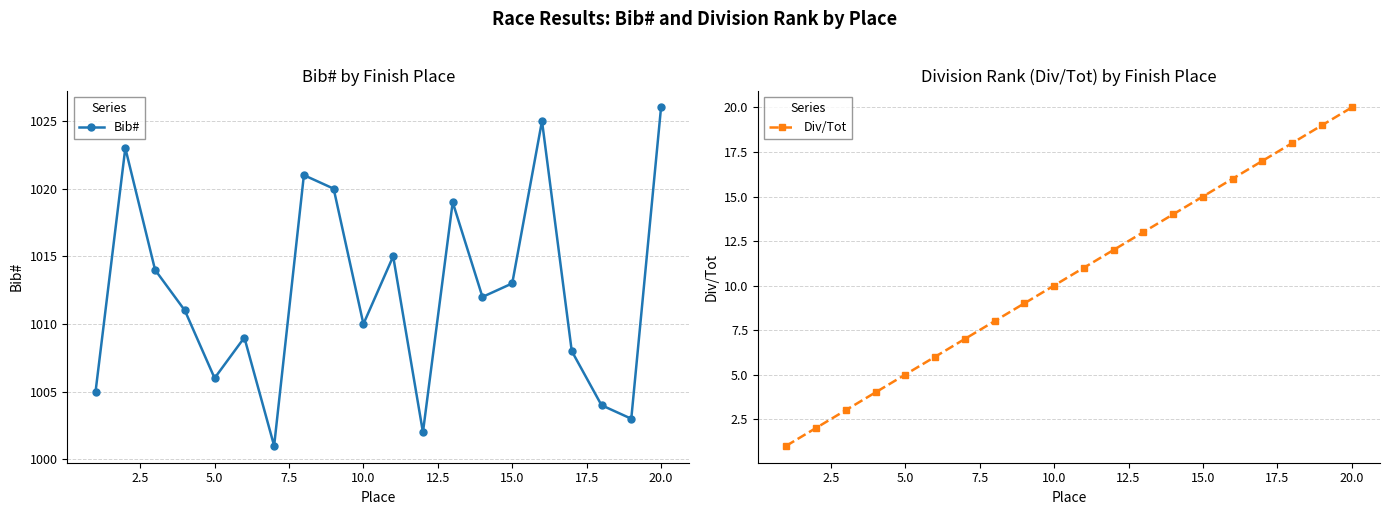

How many interior local valleys does the Bib# series have?

6